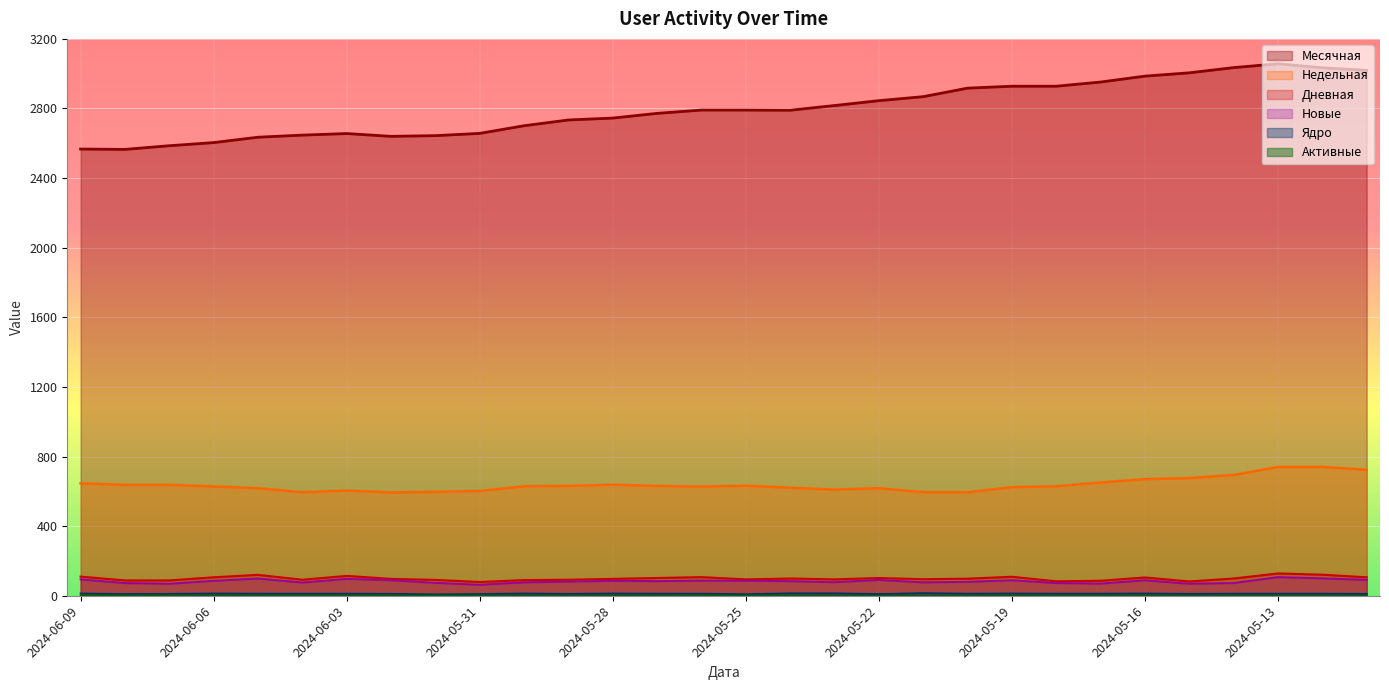

What is the greatest value displayed?

3057